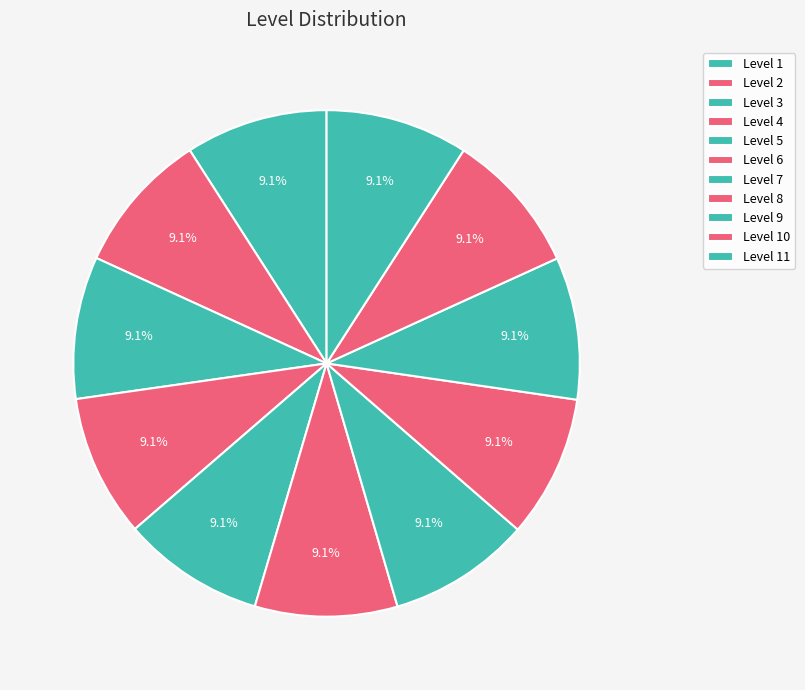

Is there a majority slice in this chart?

No